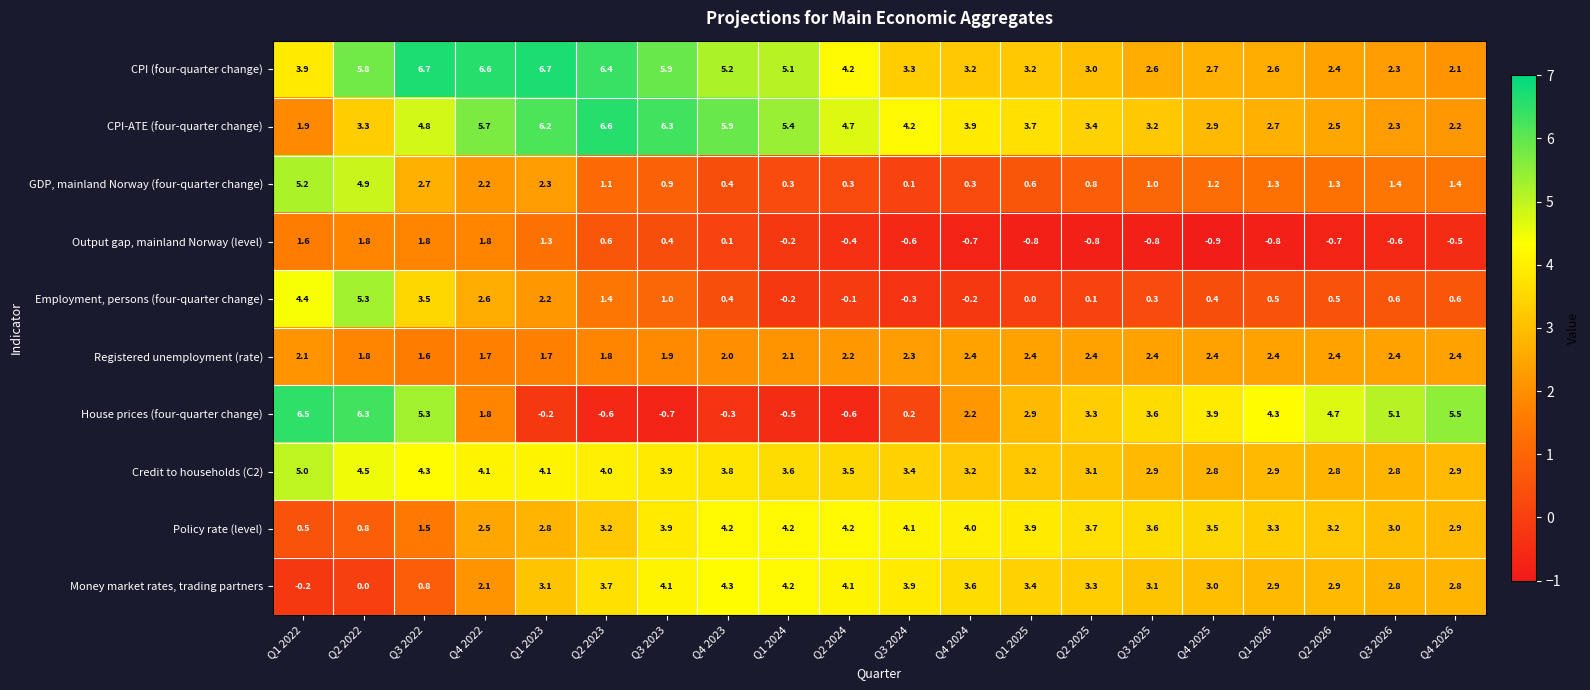

What is the difference between the highest and lowest values at Q4 2026?

6.0